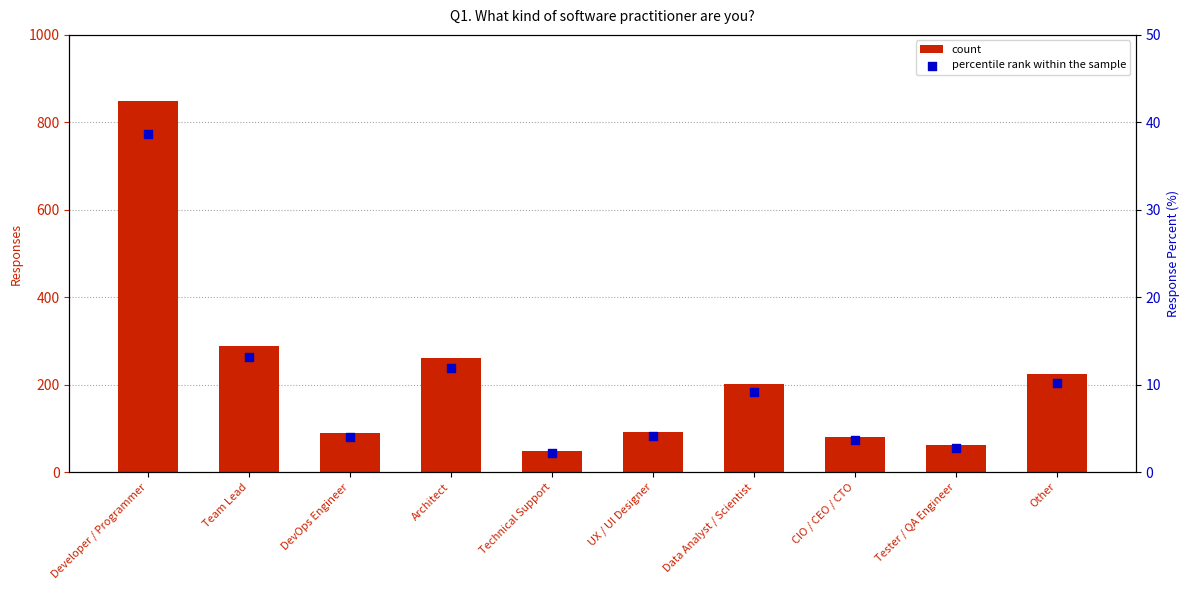

Which series has the widest spread of Y values?

count